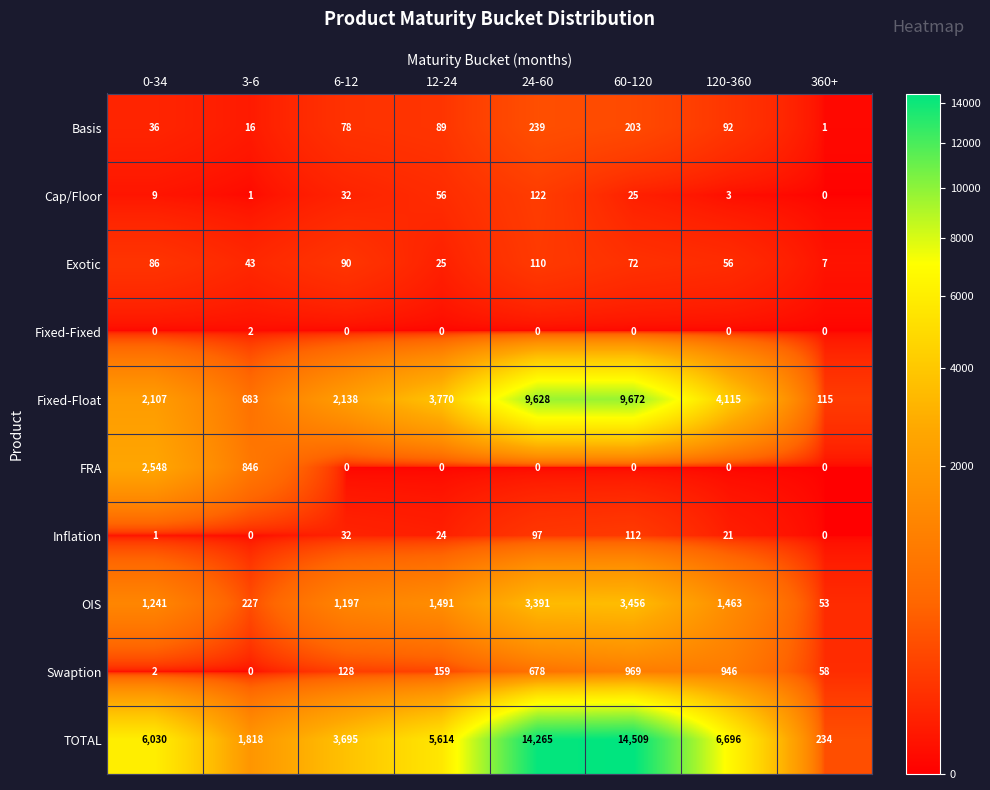

Which category has the highest value across all series?

60-120